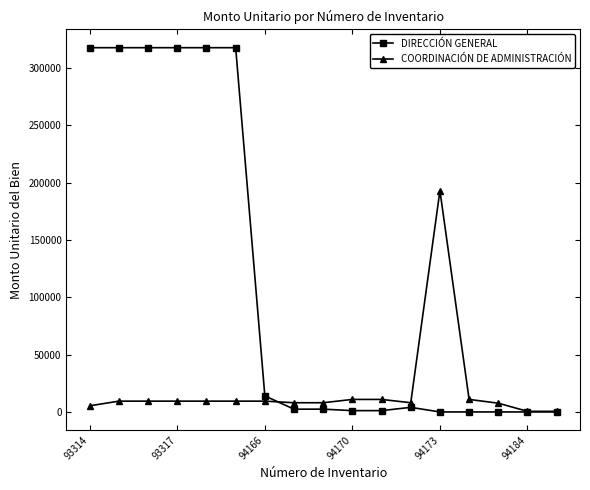

What is the value of the COORDINACIÓN DE ADMINISTRACIÓN point at the 8th from the left?

8025.0